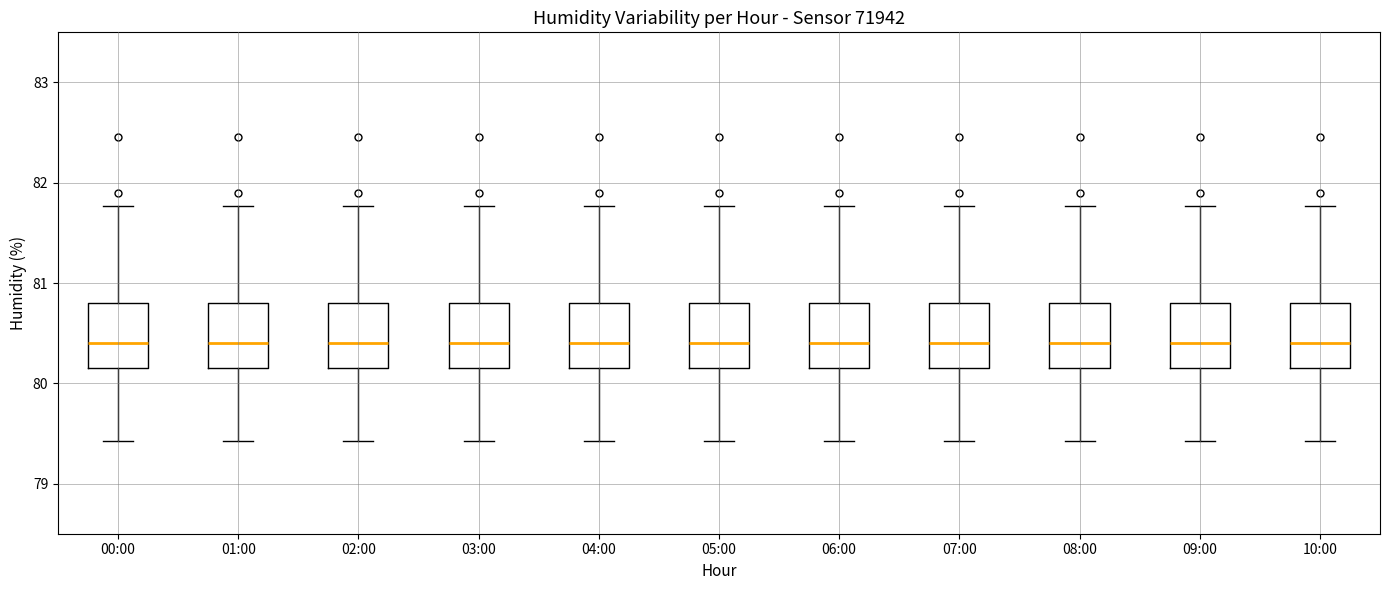

Where does the lower whisker of the box for 07:00 end on the y-axis? The values are not printed on the chart, so give them approximately, as read against the axis.

79.4